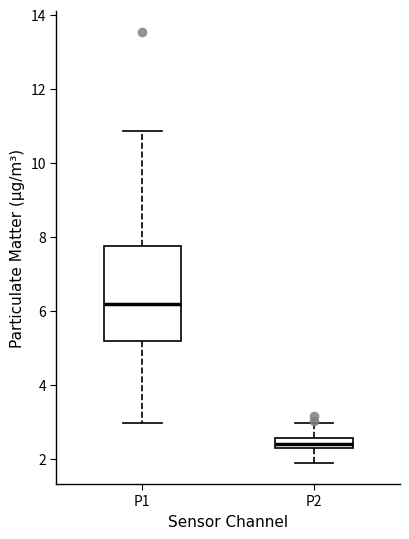

Which box's median line is the lowest?

P2